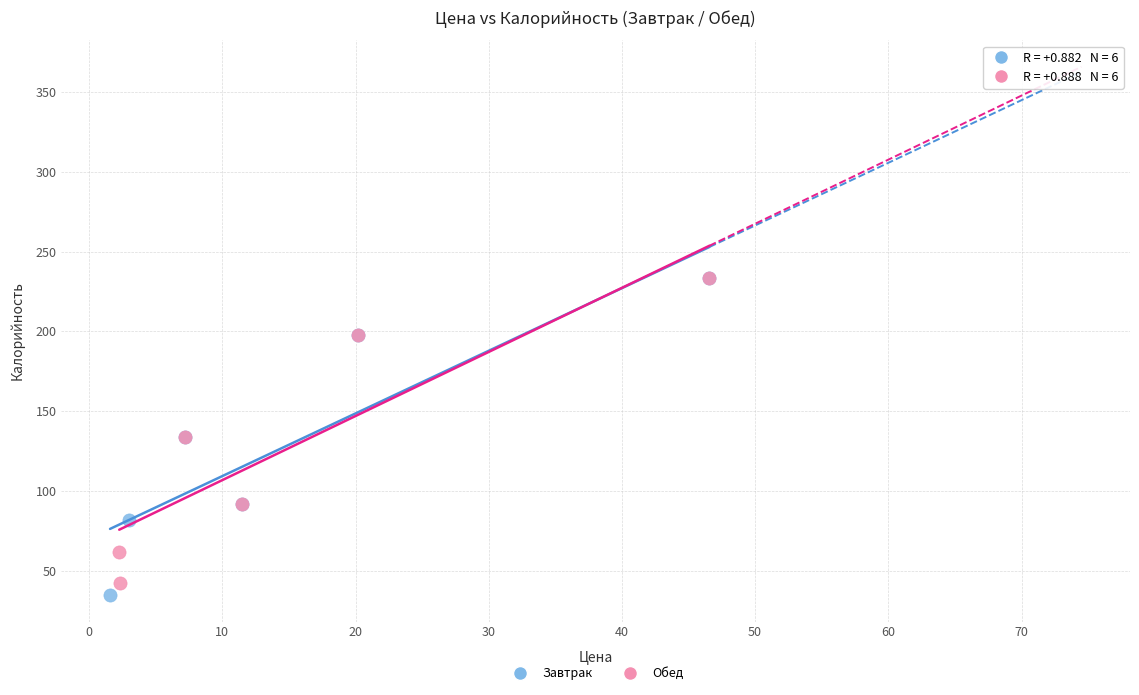

What are all the series names shown in the legend?

Завтрак, Обед